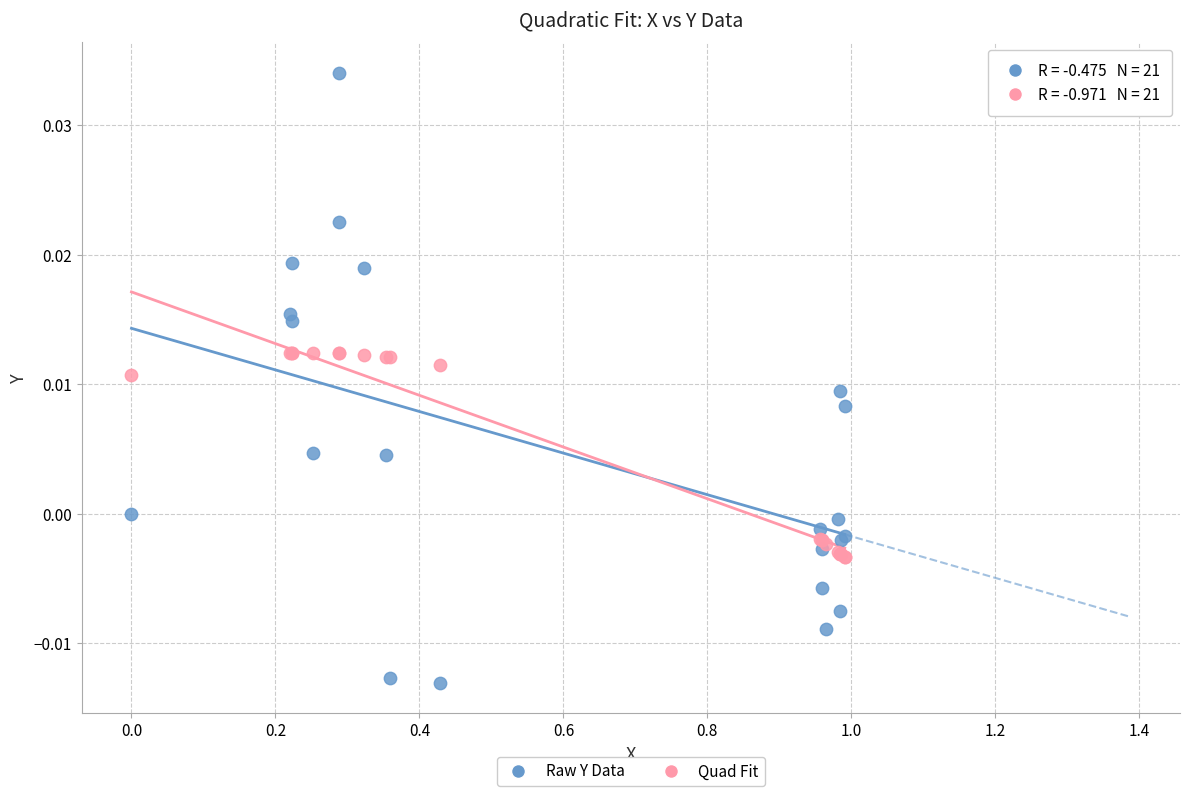

Which series reaches the maximum Y coordinate?

Raw Y Data